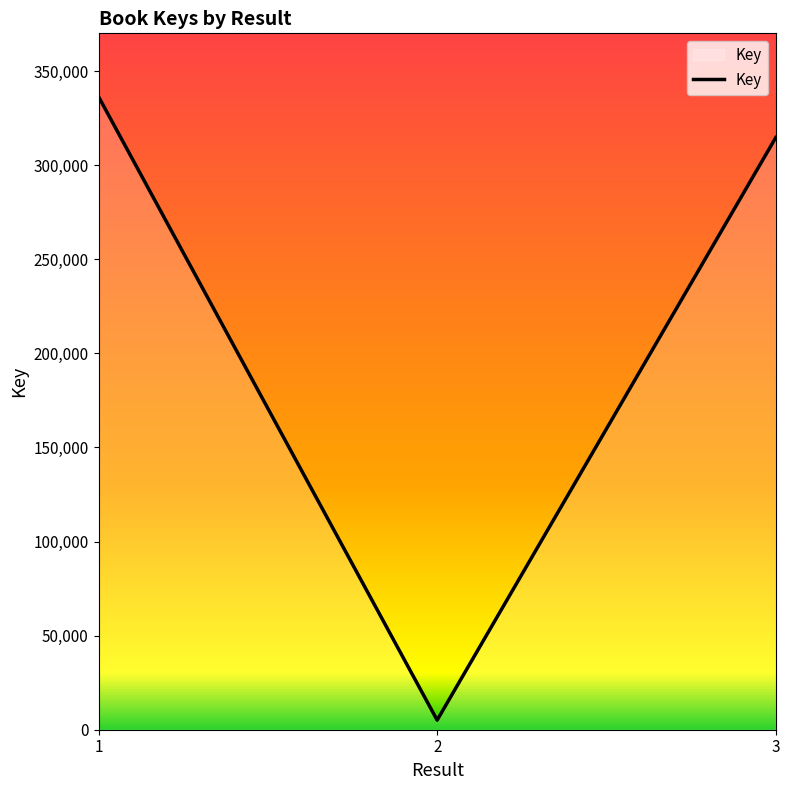

What is the difference between the values at 3 and 1?

21746